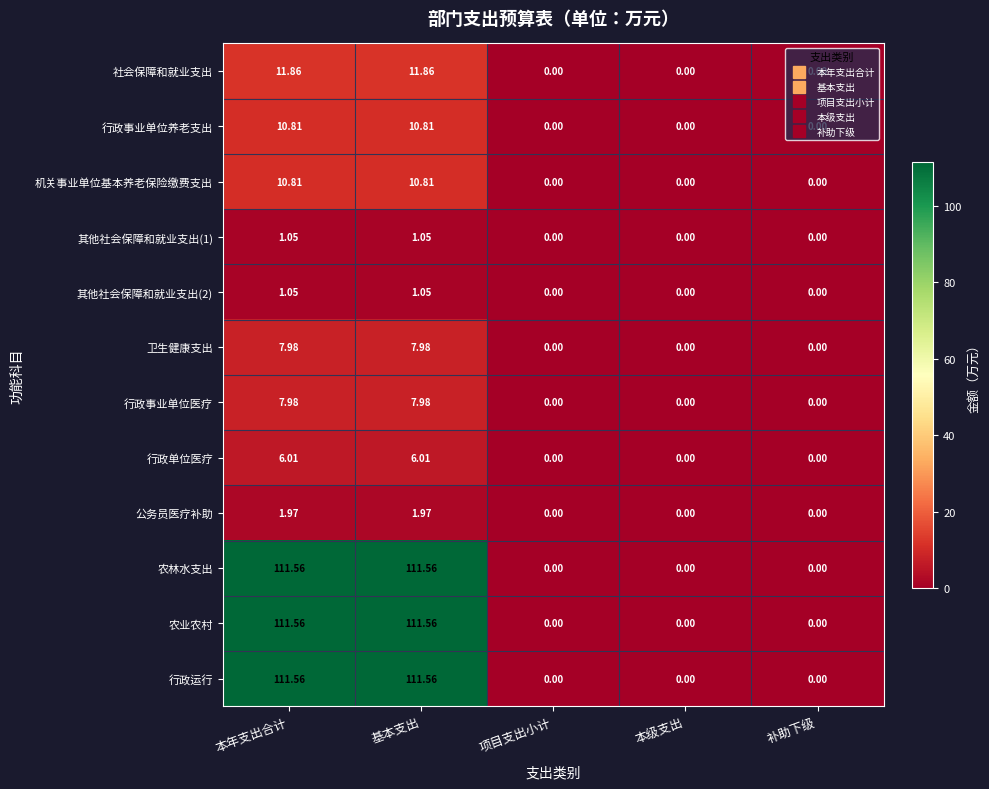

How many values in 机关事业单位基本养老保险缴费支出 are above zero?

2